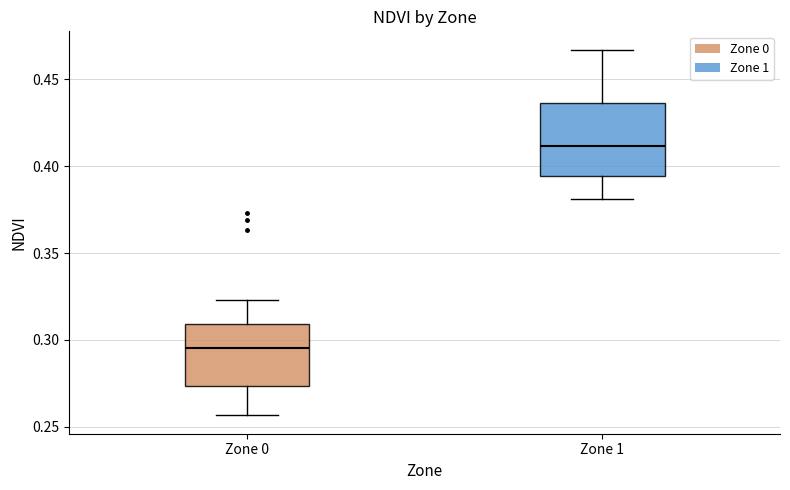

Which box has the lowest median line?

Zone 0